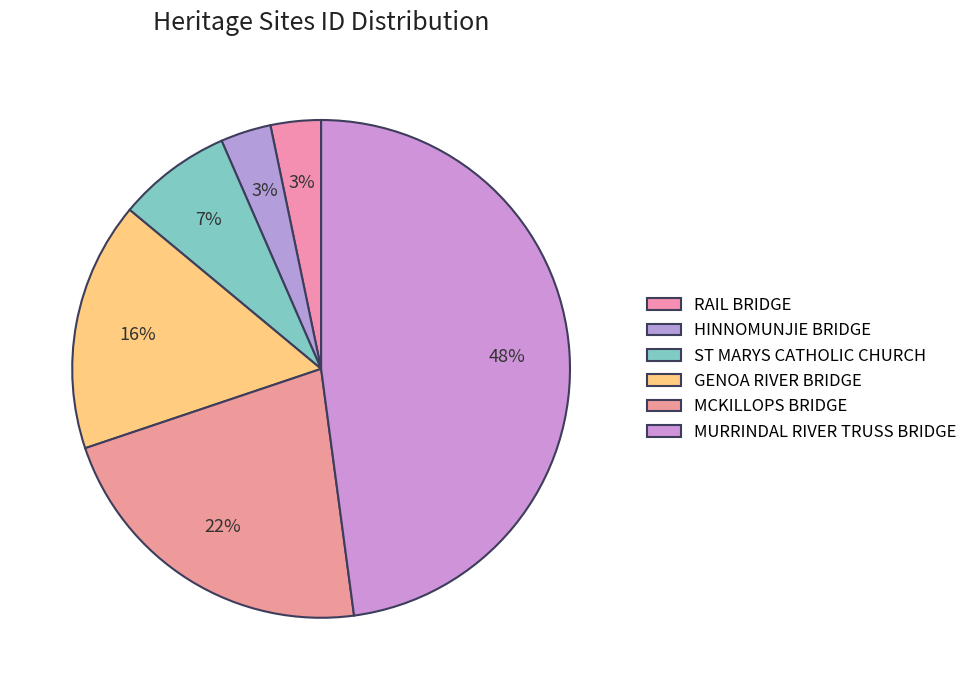

To the nearest percent, what is the average slice percentage?

17%